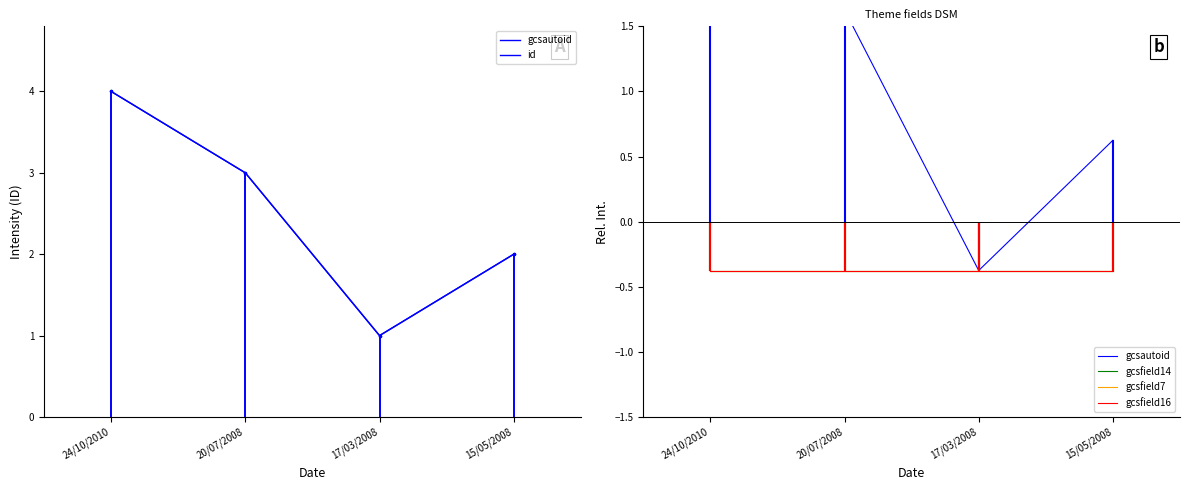

List the labels in order of gcsautoid value, smallest first.

17/03/2008, 15/05/2008, 20/07/2008, 24/10/2010